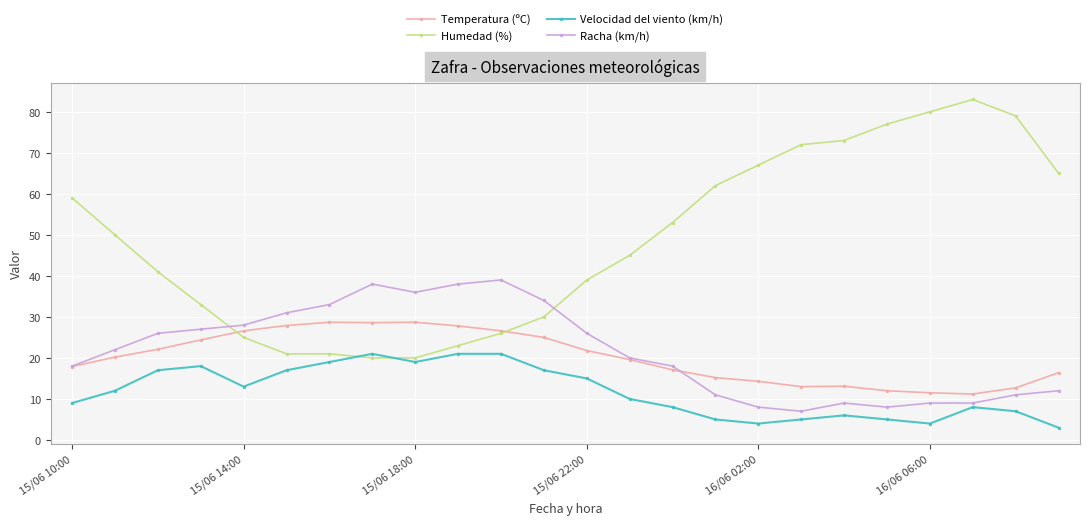

Which series has the largest total across all categories?

Humedad (%)